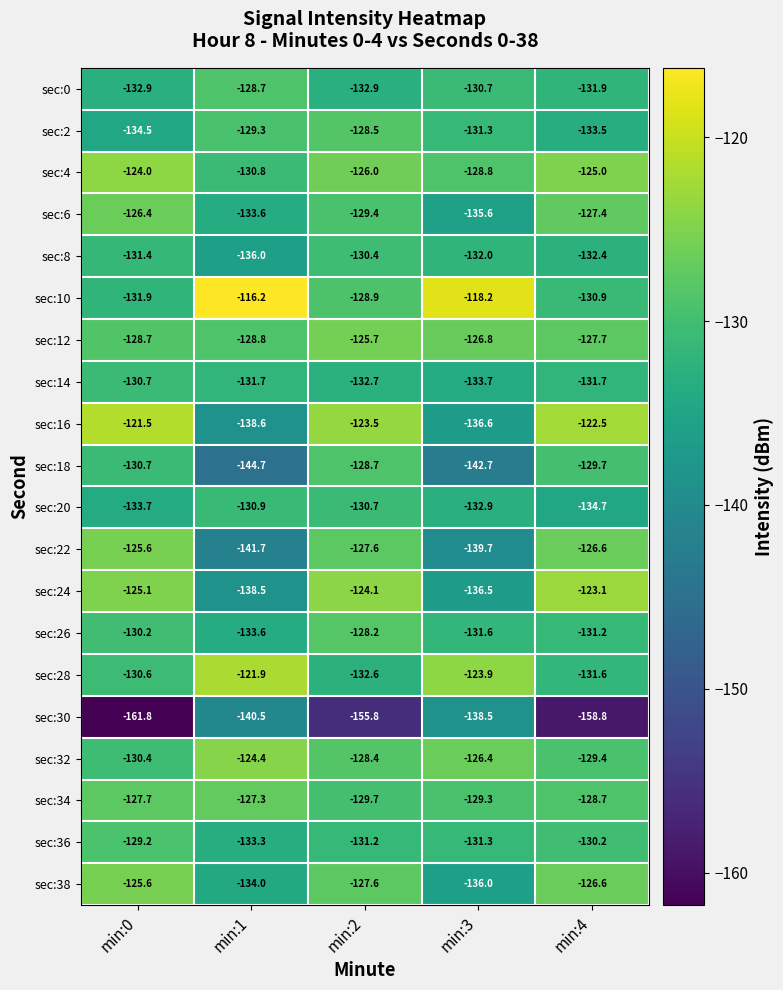

Is the value of sec:12 at min:3 greater than the value of sec:16 at min:1?

Yes